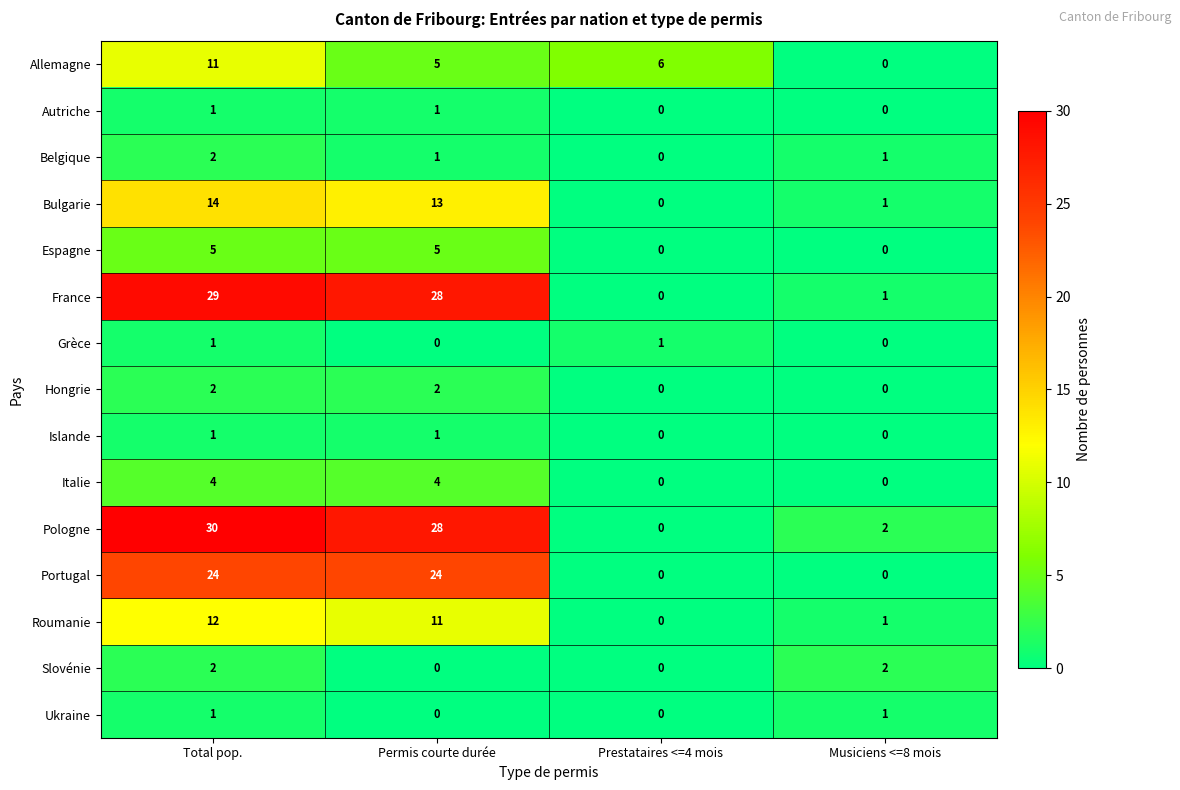

At which label does Allemagne reach its minimum?

Musiciens <=8 mois